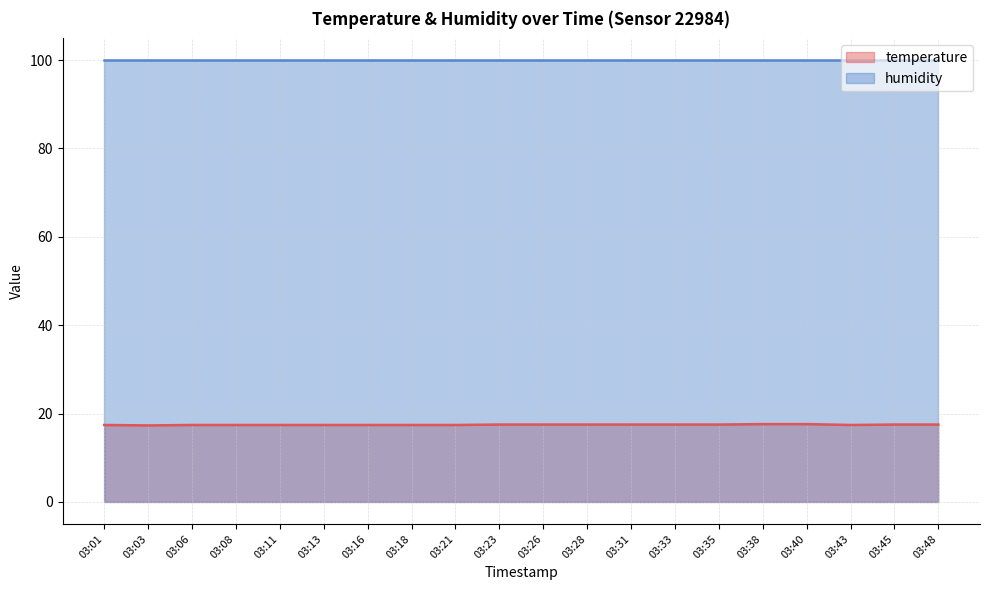

The value at 03:48 is 17.5. True or false?

True